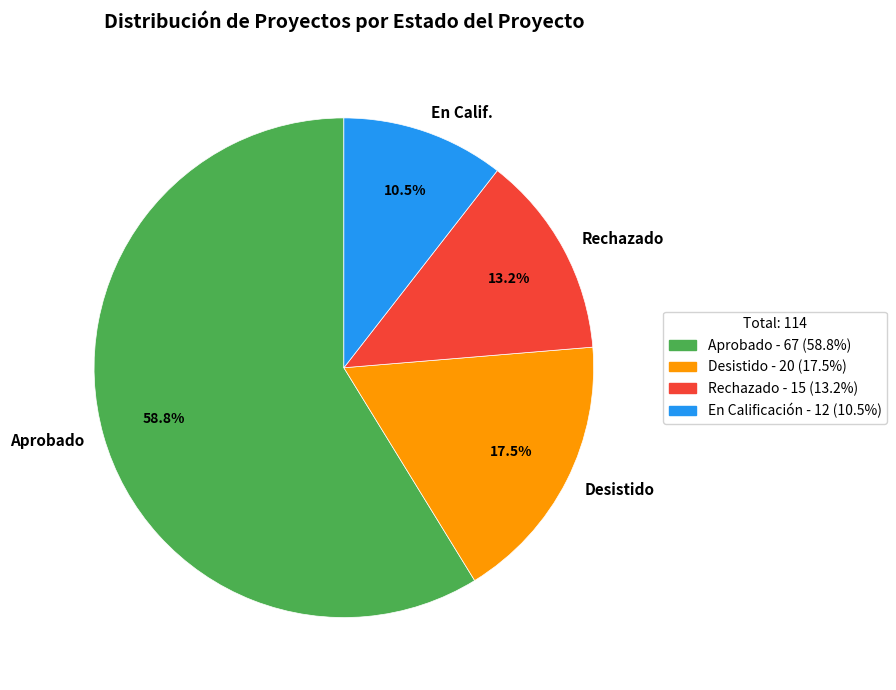

What portion of the pie excludes Aprobado?

41.2%